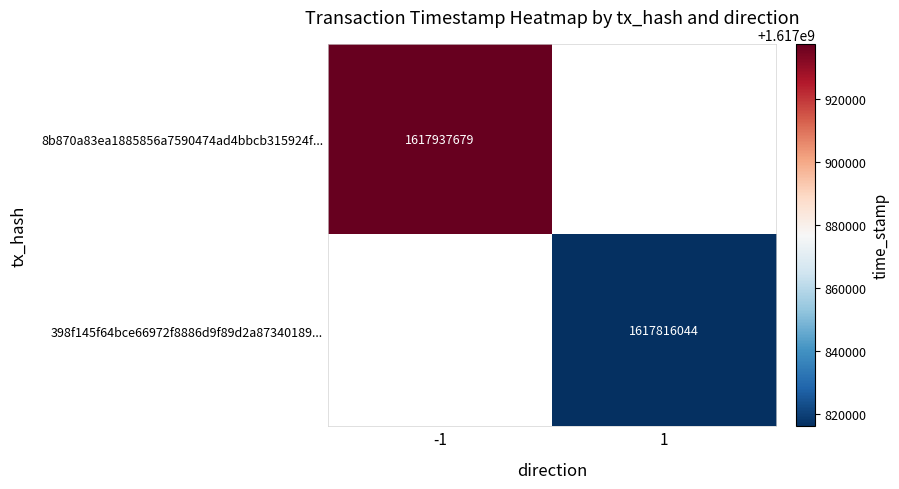

Is it true that 8b870a83ea1885856a7590474ad4bbcb315924f... equals 645552078 at -1?

False